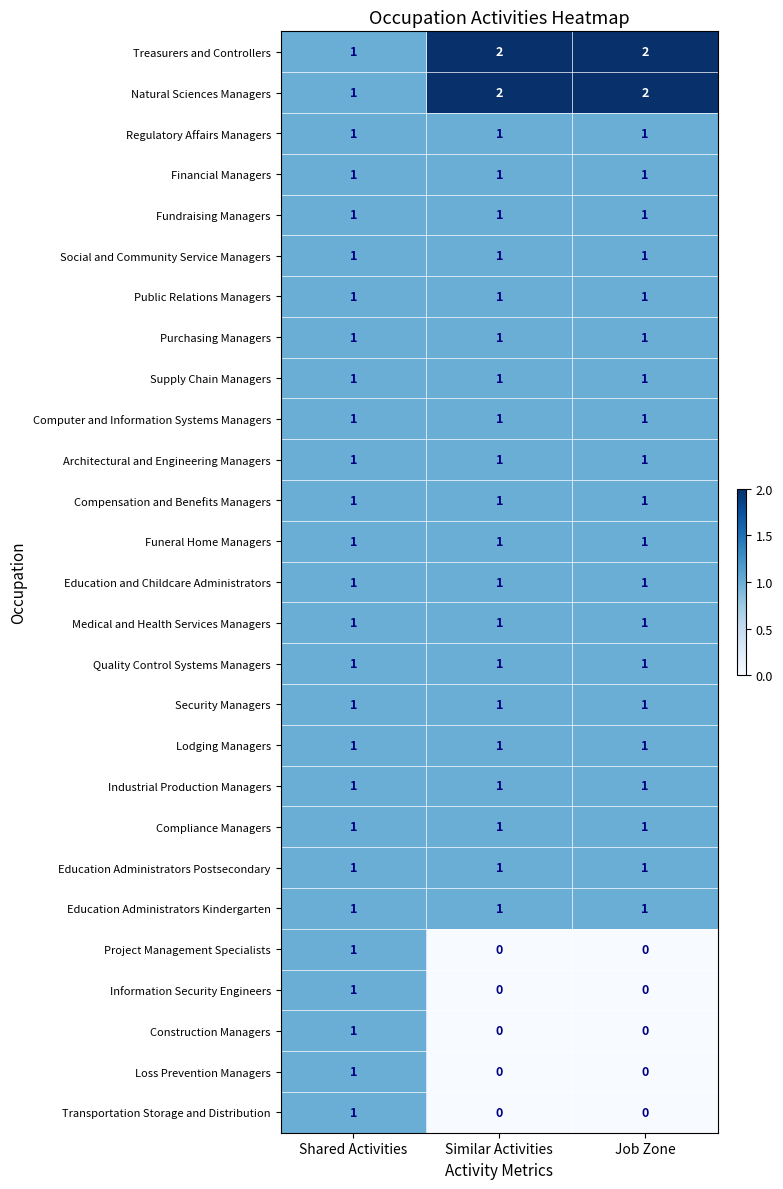

What is the sum of all Quality Control Systems Managers values?

3